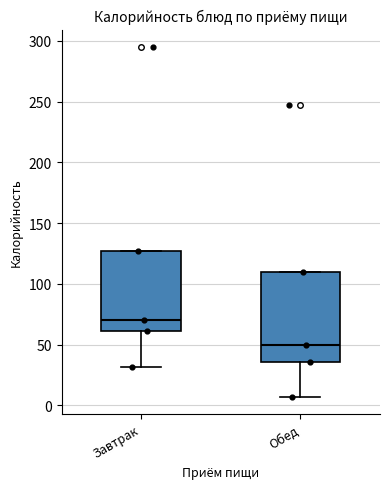

Reading left to right, read every box against the y-axis: the position of its median line, the range the box covers, and the ends of its whiskers. The values are not printed on the chart, so give them approximately, as read against the axis.

Завтрак: median 70, box 60 to 125, whiskers 30 to 125
Обед: median 50, box 35 to 110, whiskers 5 to 110